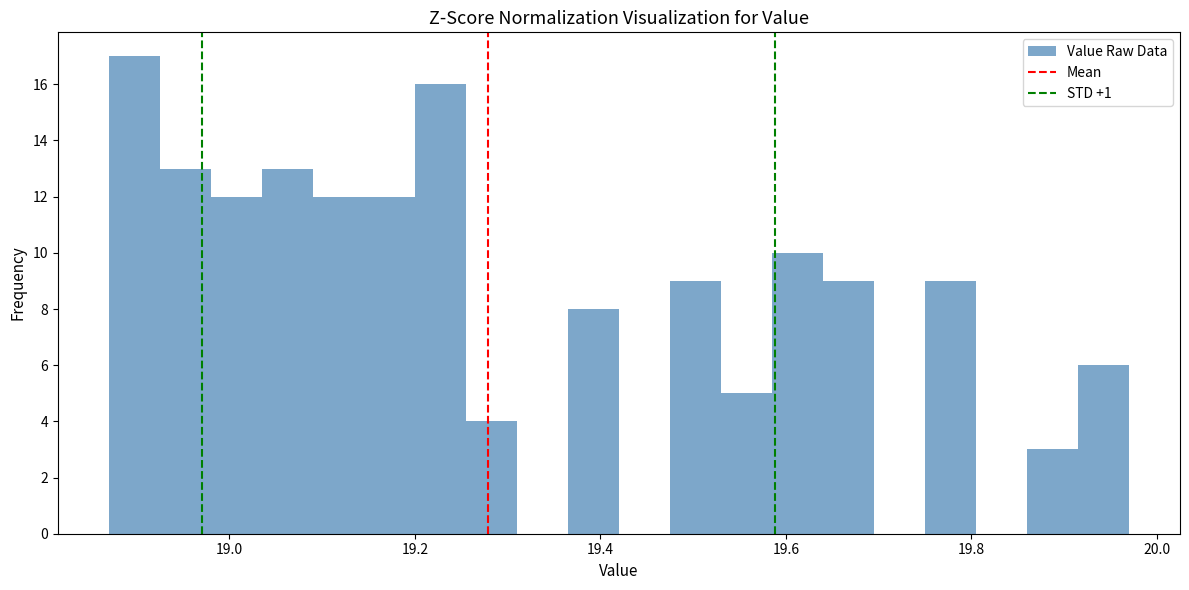

Read against the x-axis, roughly where is the centre of the tallest bar?

18.90